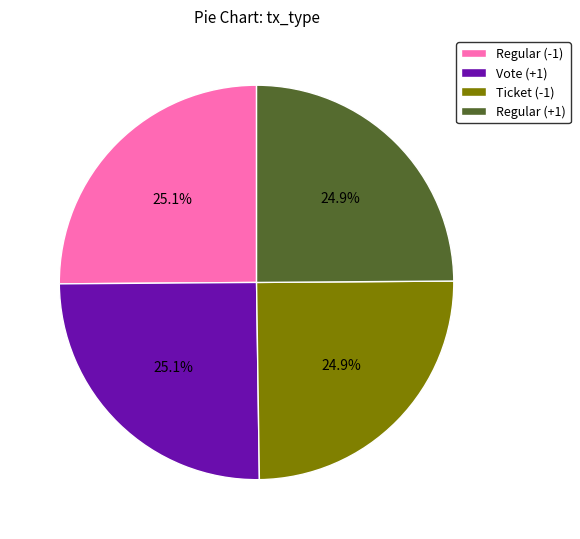

Is there any slice that represents more than half of the pie?

No